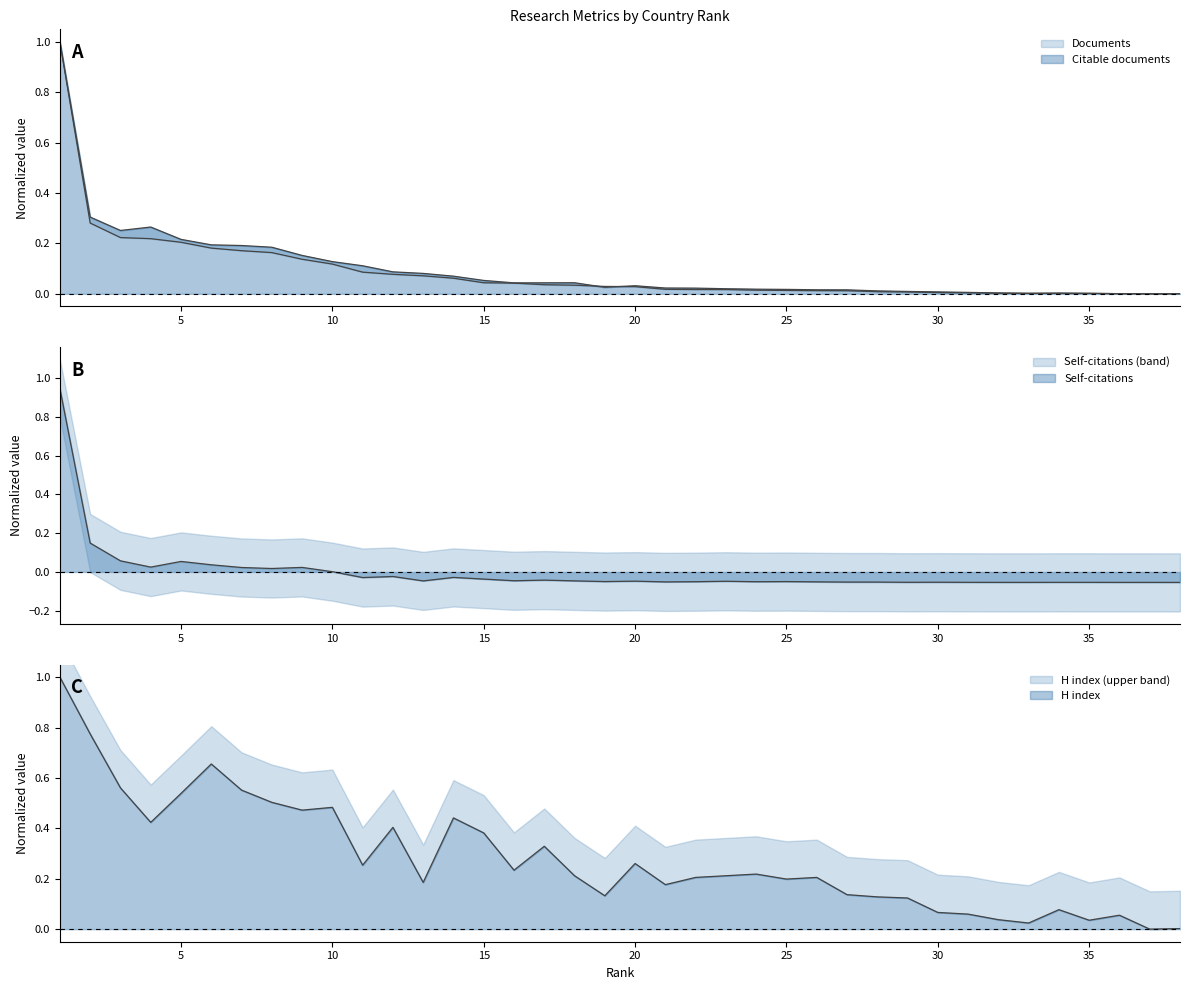

At which category is the sum across all series the highest?

1